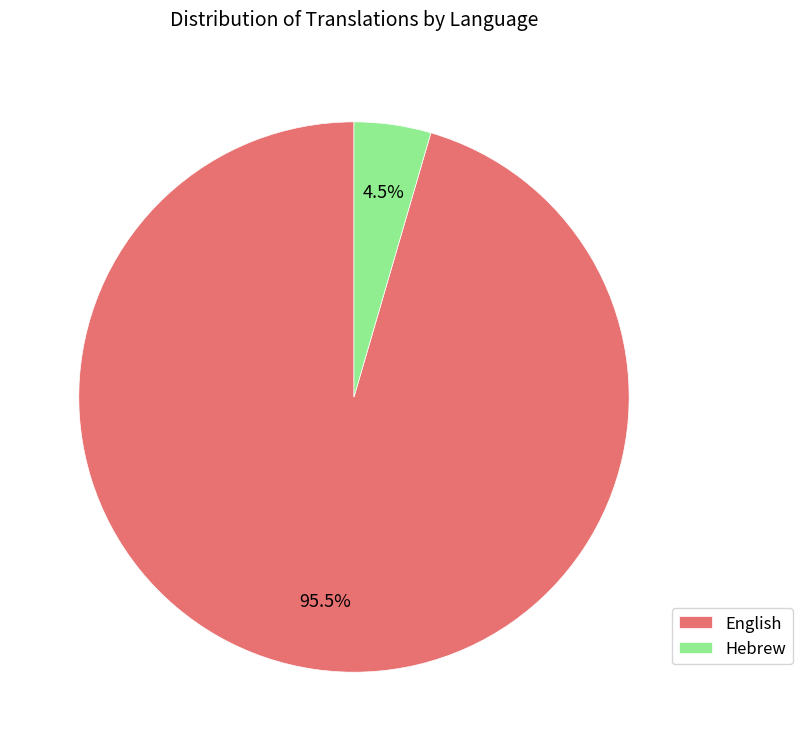

Which has a higher value, Hebrew or English?

English